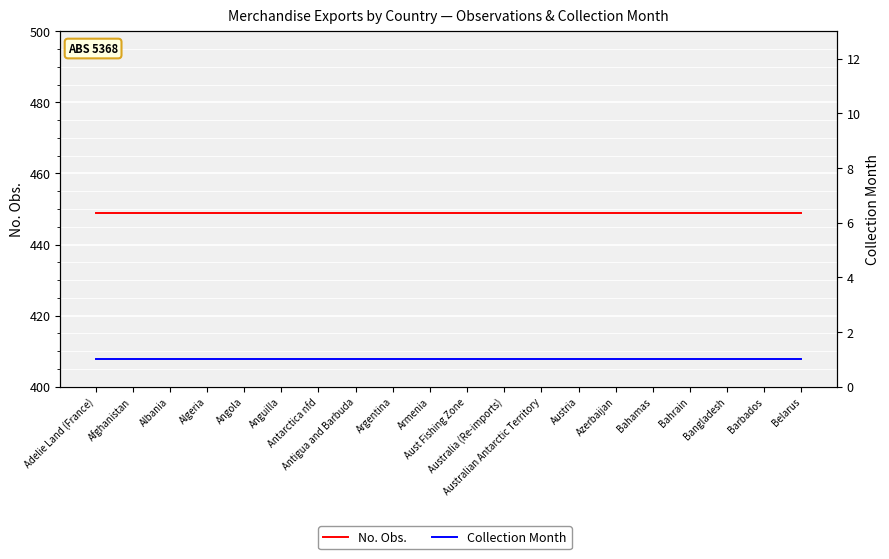

The value of No. Obs. at Antarctica nfd is 262. True or false?

False